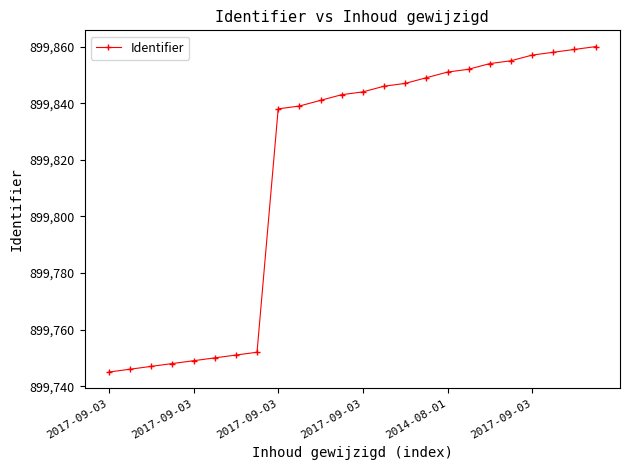

Is this an area chart (filled region under the line)?

No